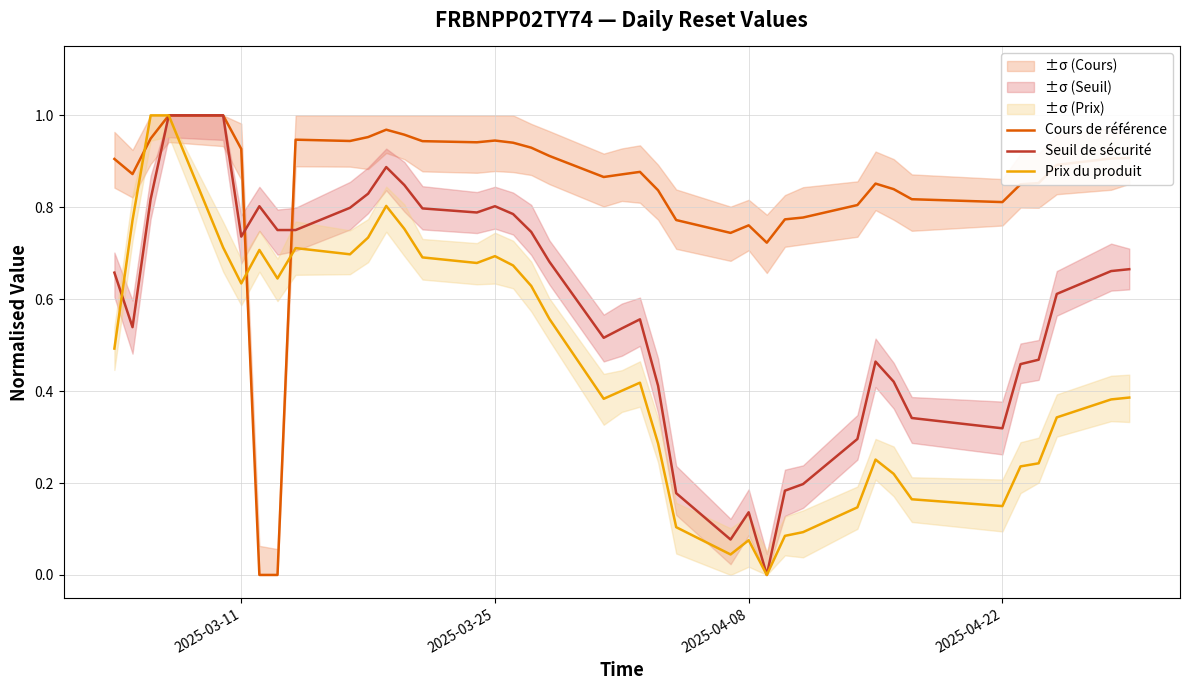

What is the maximum value for Prix du produit?

1.0